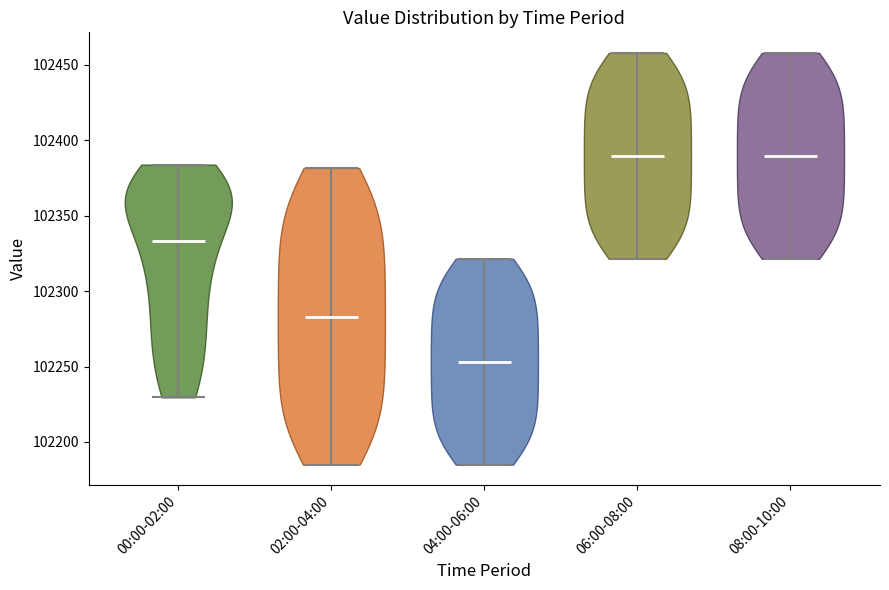

What is the lowest point the violin for 04:00-06:00 reaches on the y-axis? The values are not printed on the chart, so give them approximately, as read against the axis.

102185